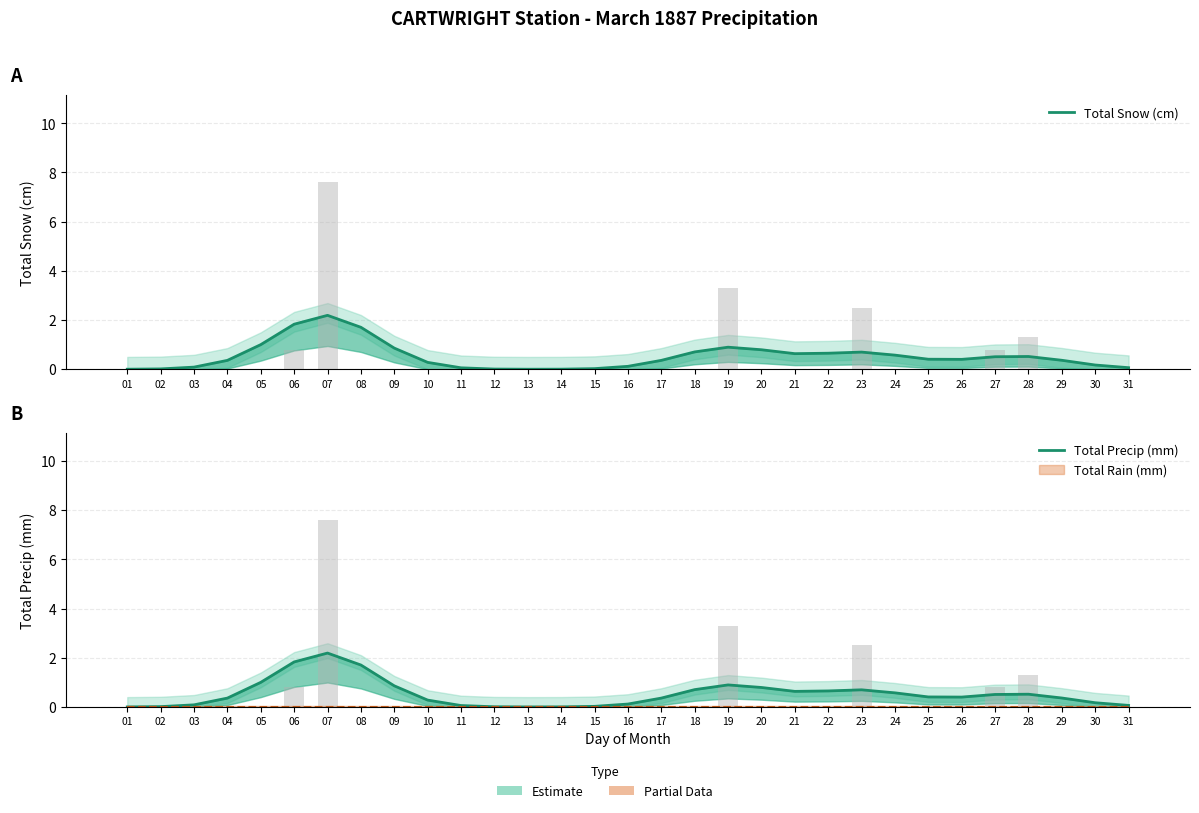

Between 02 and 07, which series saw the biggest shift?

Total Snow (cm)